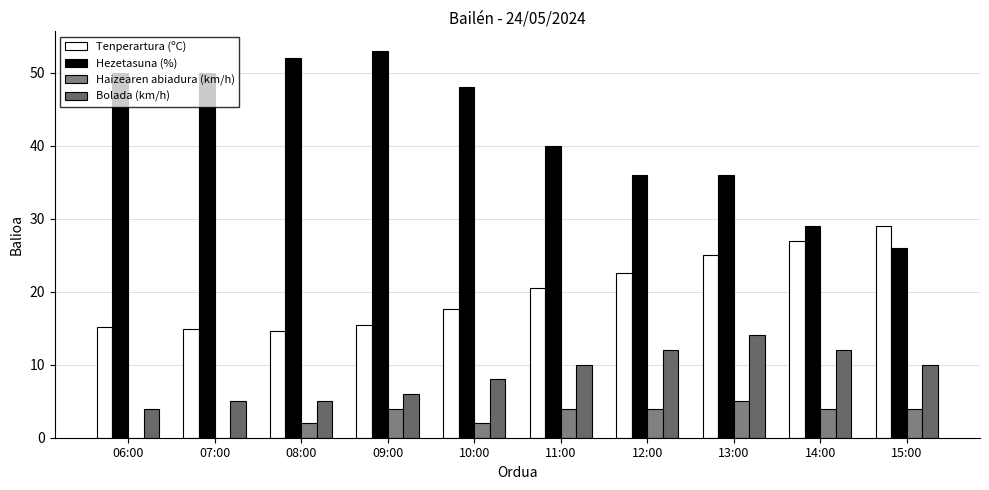

How many series are shown in this chart?

4